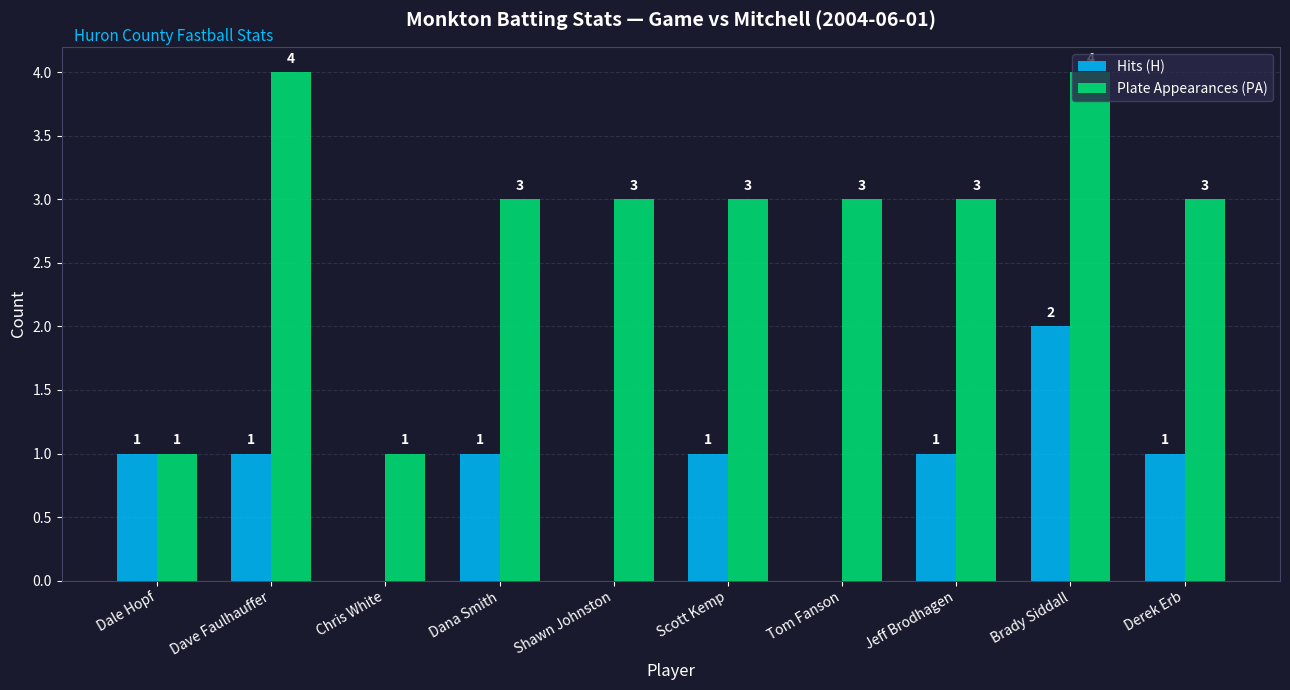

The value of Plate Appearances (PA) at Brady Siddall is 2. True or false?

False